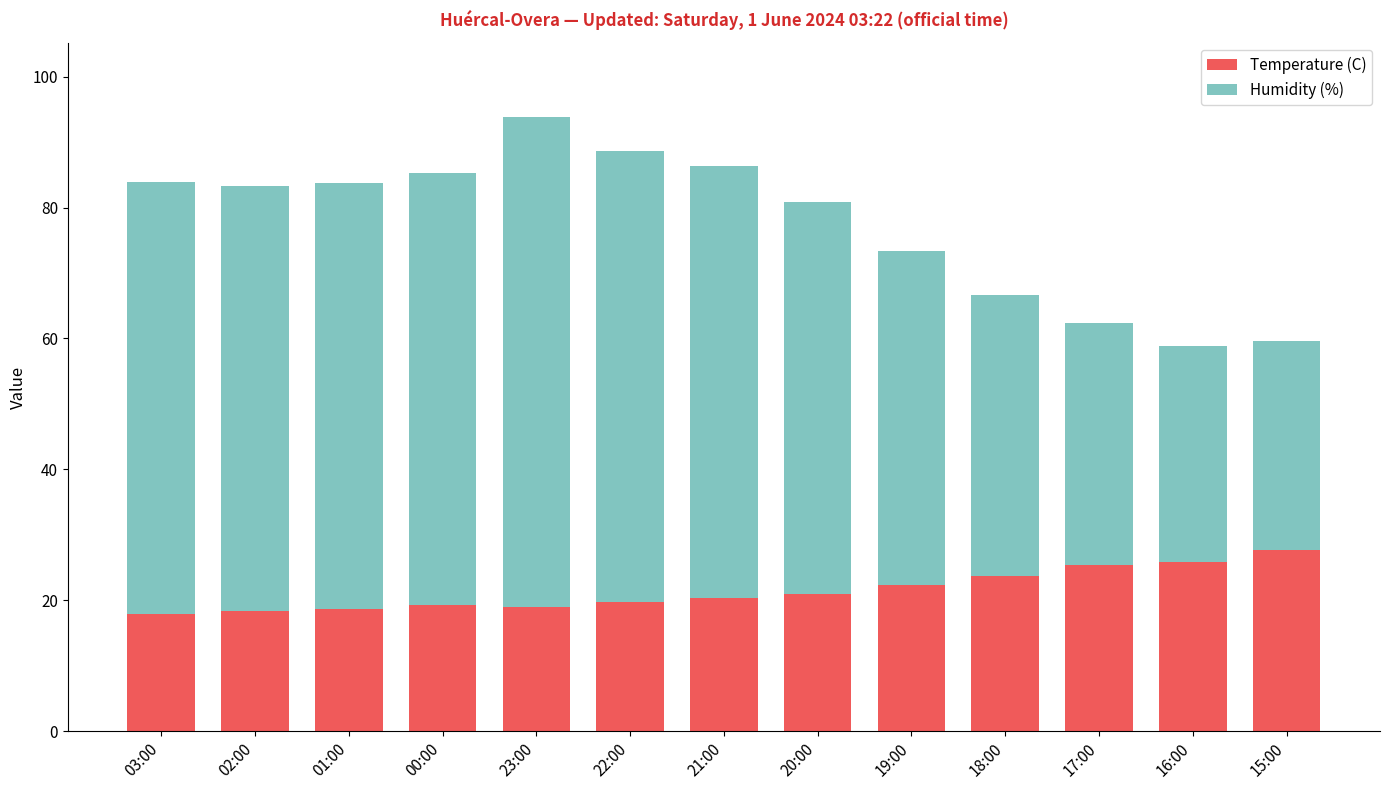

Is it true that Temperature (C) equals 8.7 at 22:00?

False